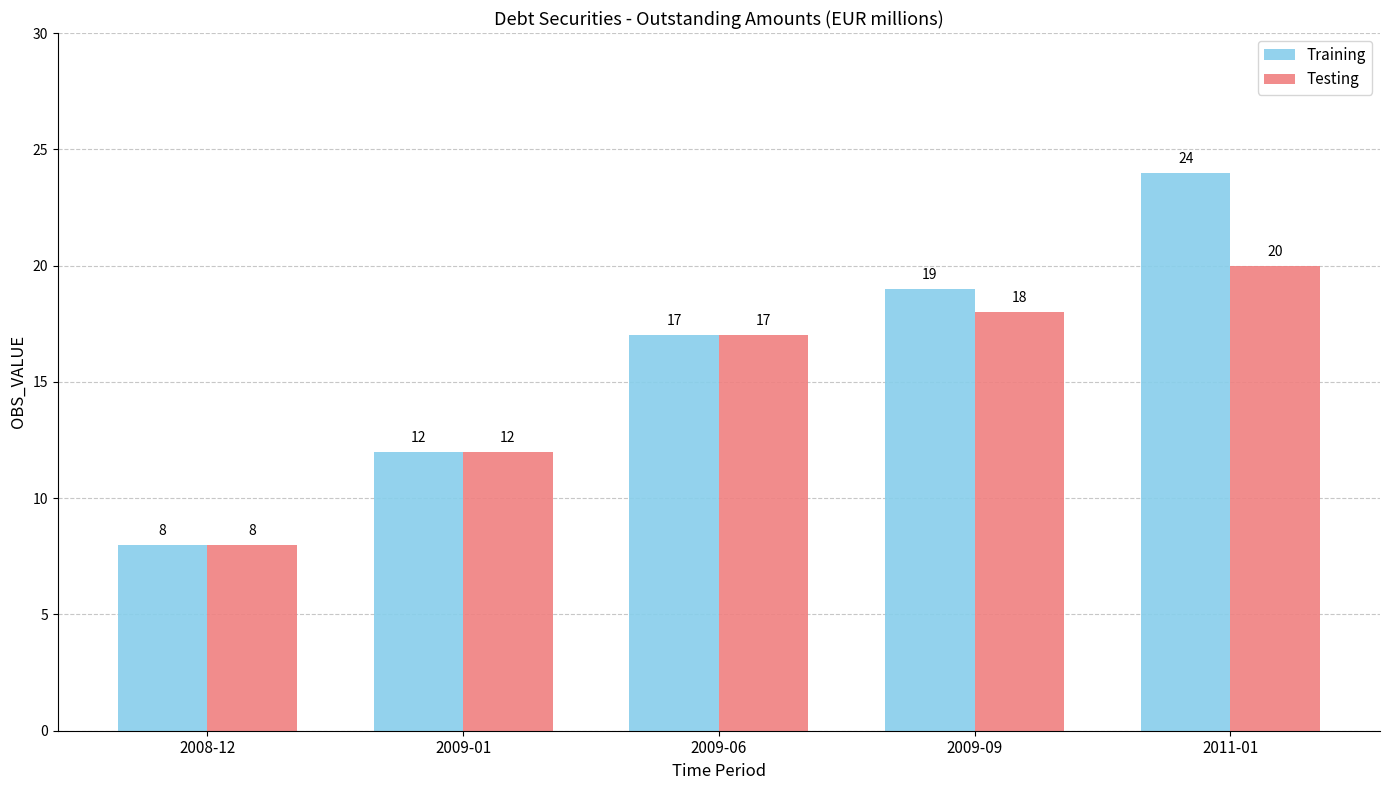

What is the average value of the Training series?

16